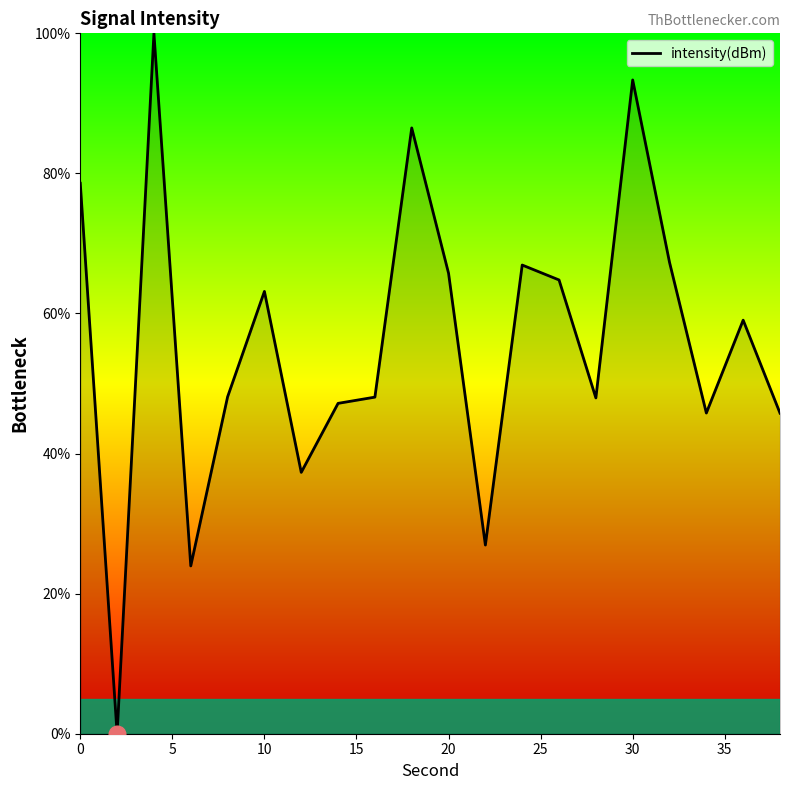

What is the difference between the maximum and minimum values?

100.0